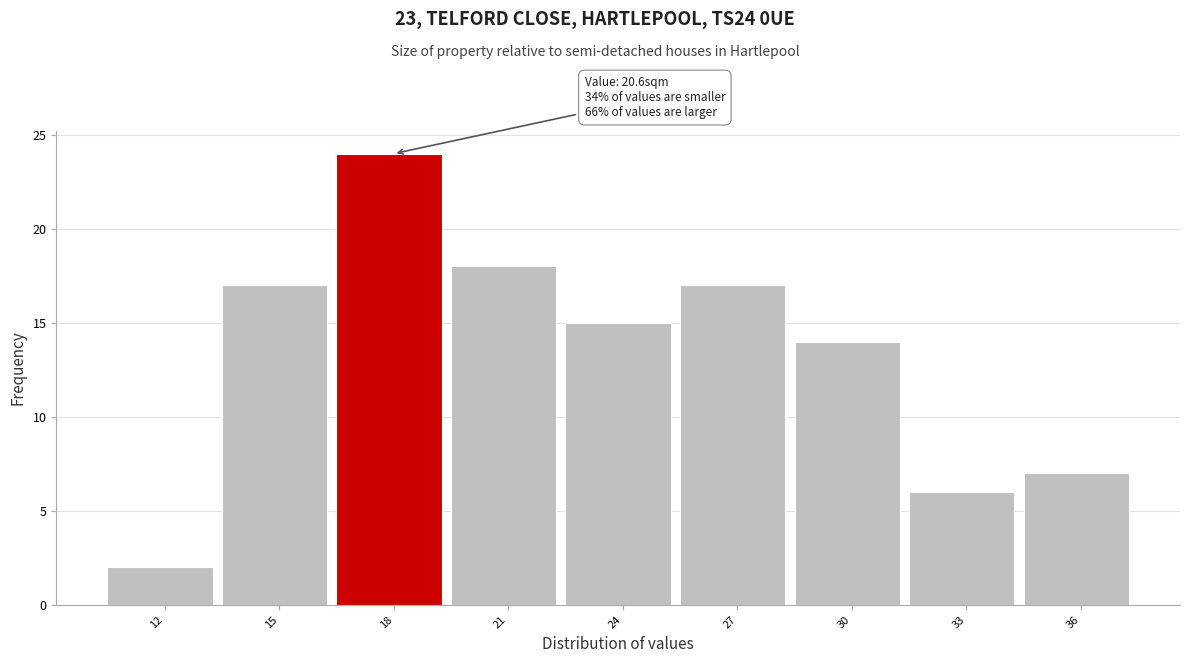

Reading left to right, extract all data points from this chart.

2	17	24	18	15	17	14	6	7